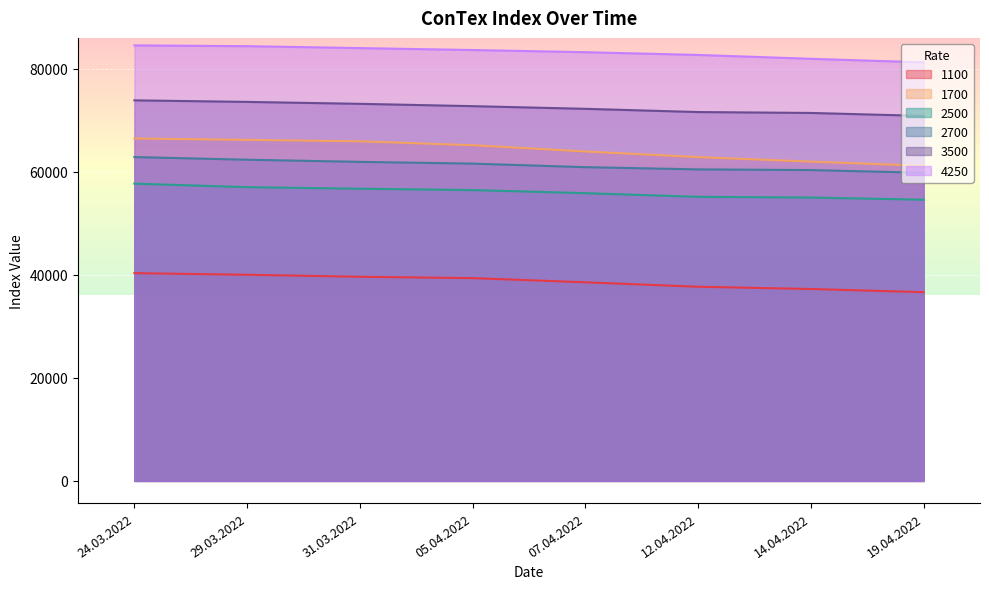

How many lines are shown in the chart?

6